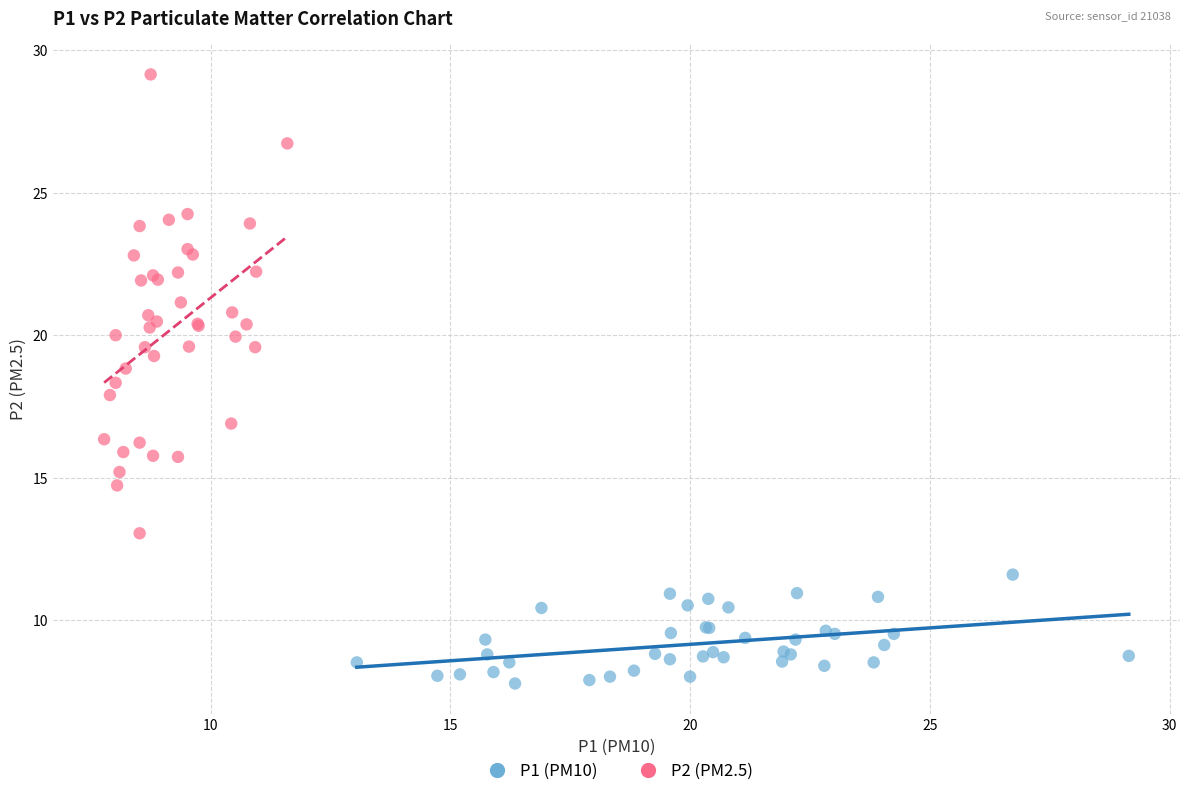

Which series reaches the minimum Y coordinate?

P1 (PM10)